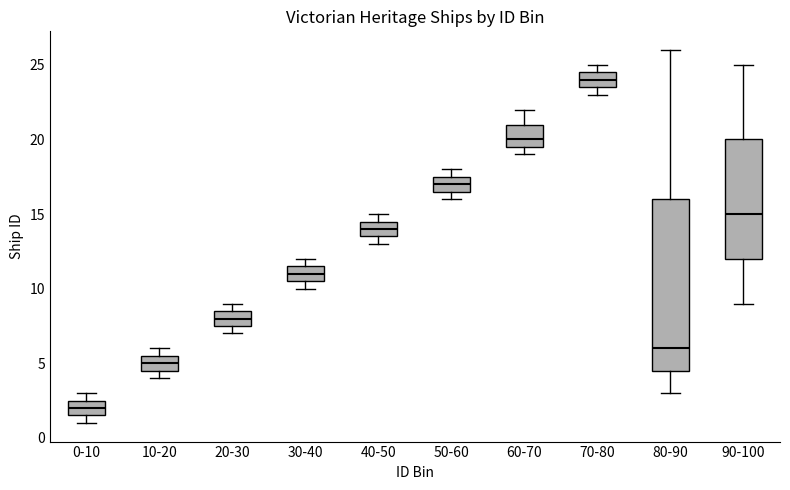

Which box is the tallest, from its lower edge to its upper edge?

80-90